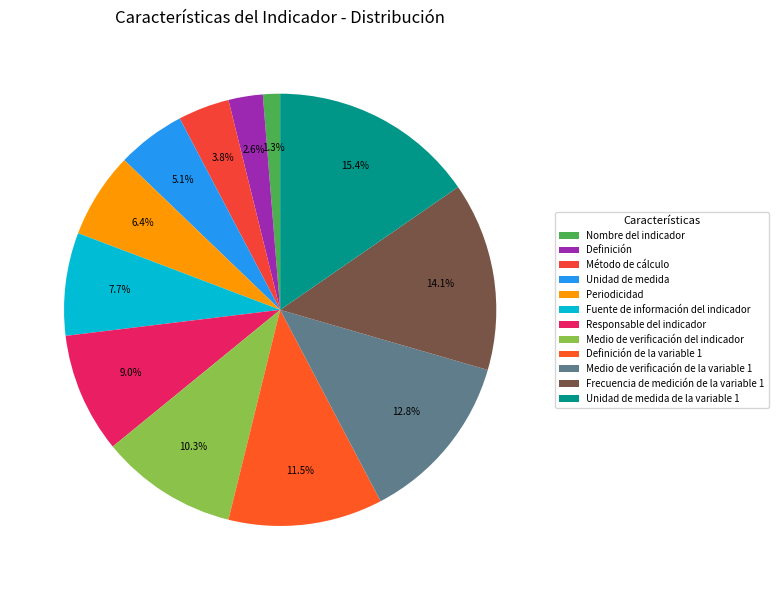

The Responsable del indicador slice represents 9% of the pie. True or false?

True